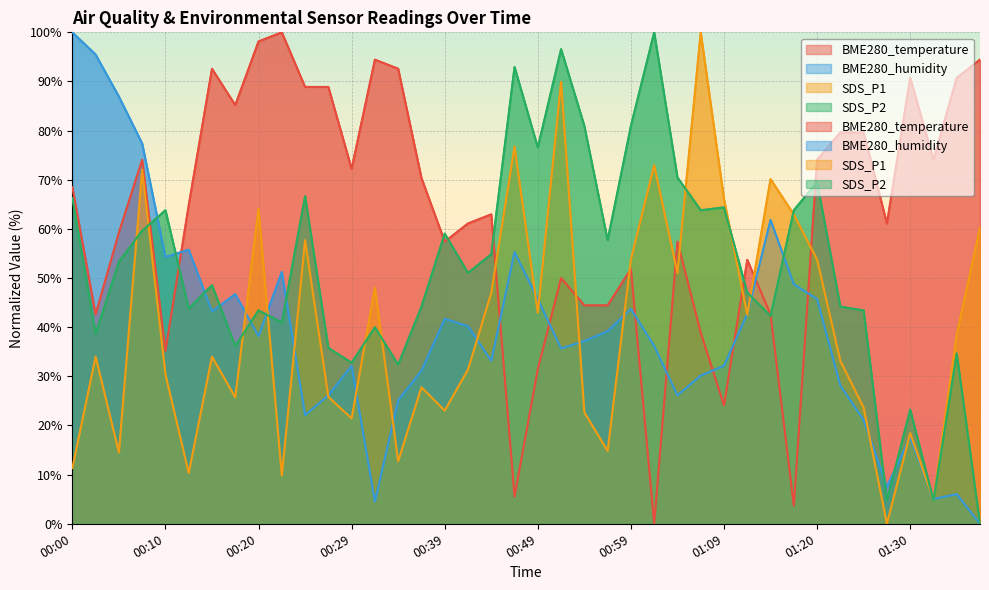

What position from the left is 01:04?

27